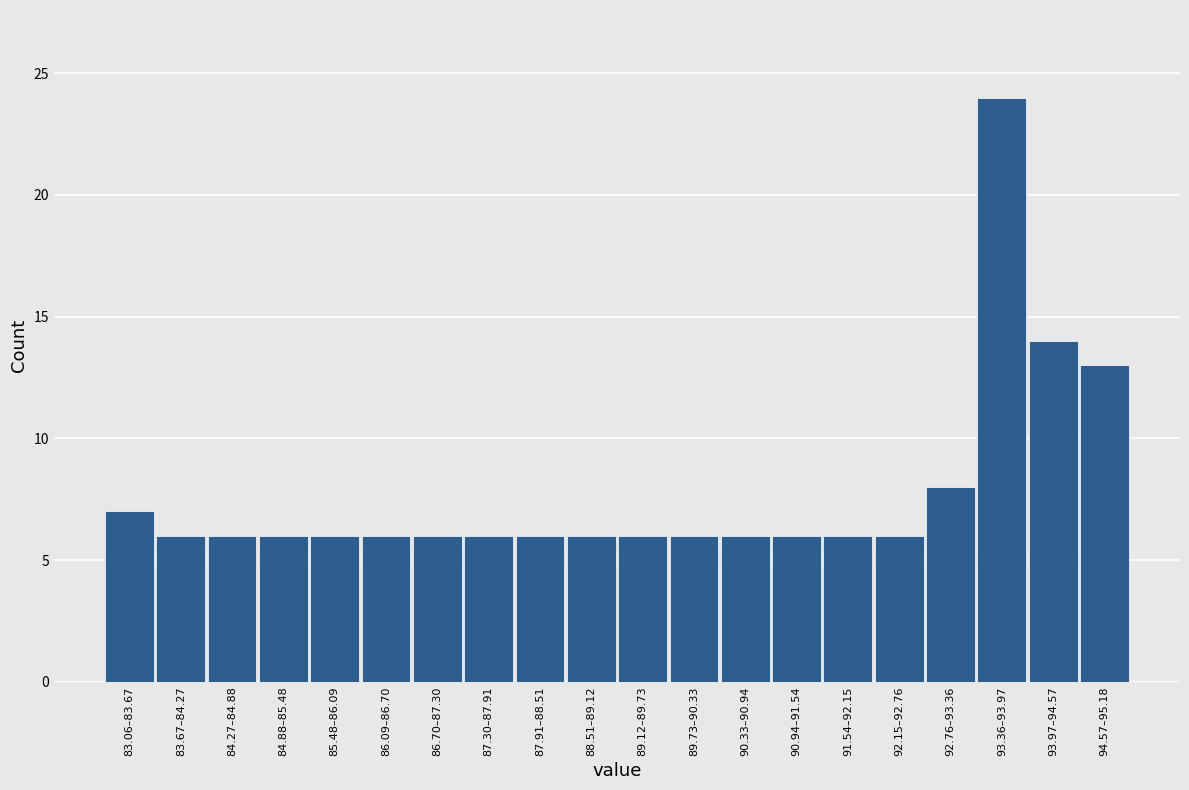

Reading left to right, transcribe all the data shown in this chart.

7	6	6	6	6	6	6	6	6	6	6	6	6	6	6	6	8	24	14	13